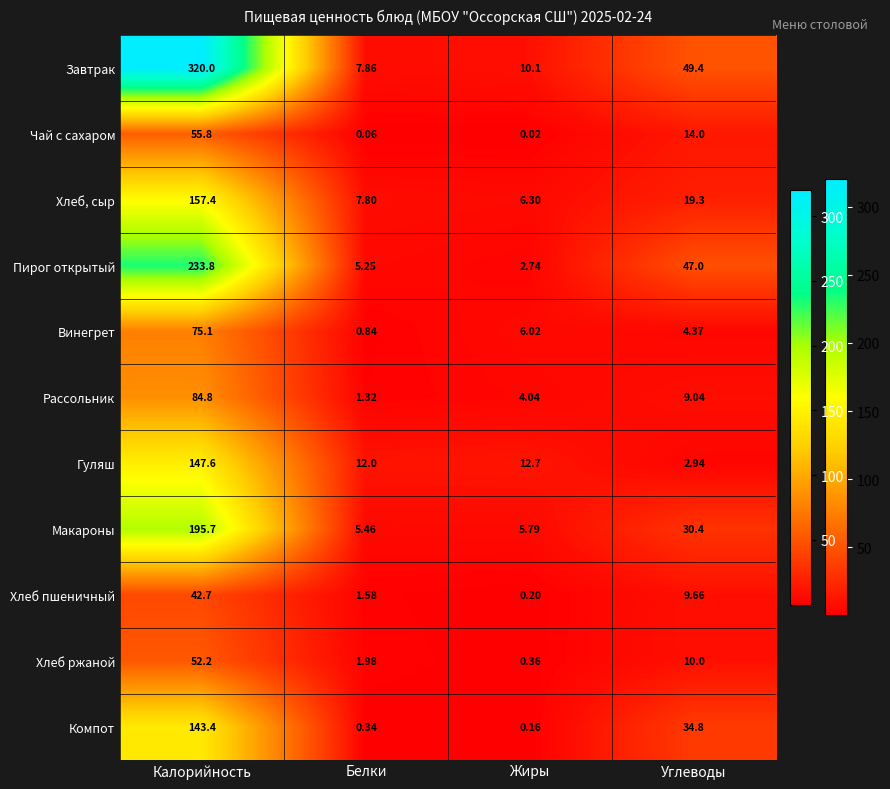

Which category has the lowest value across all series?

Жиры